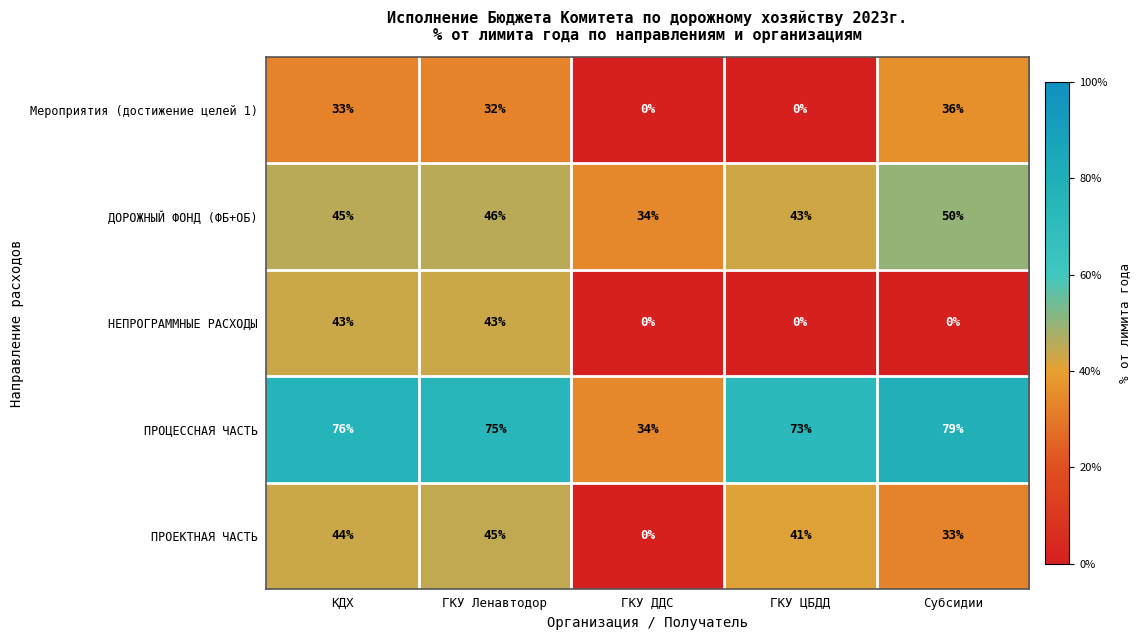

The value of ПРОЕКТНАЯ ЧАСТЬ at КДХ is 23. True or false?

False